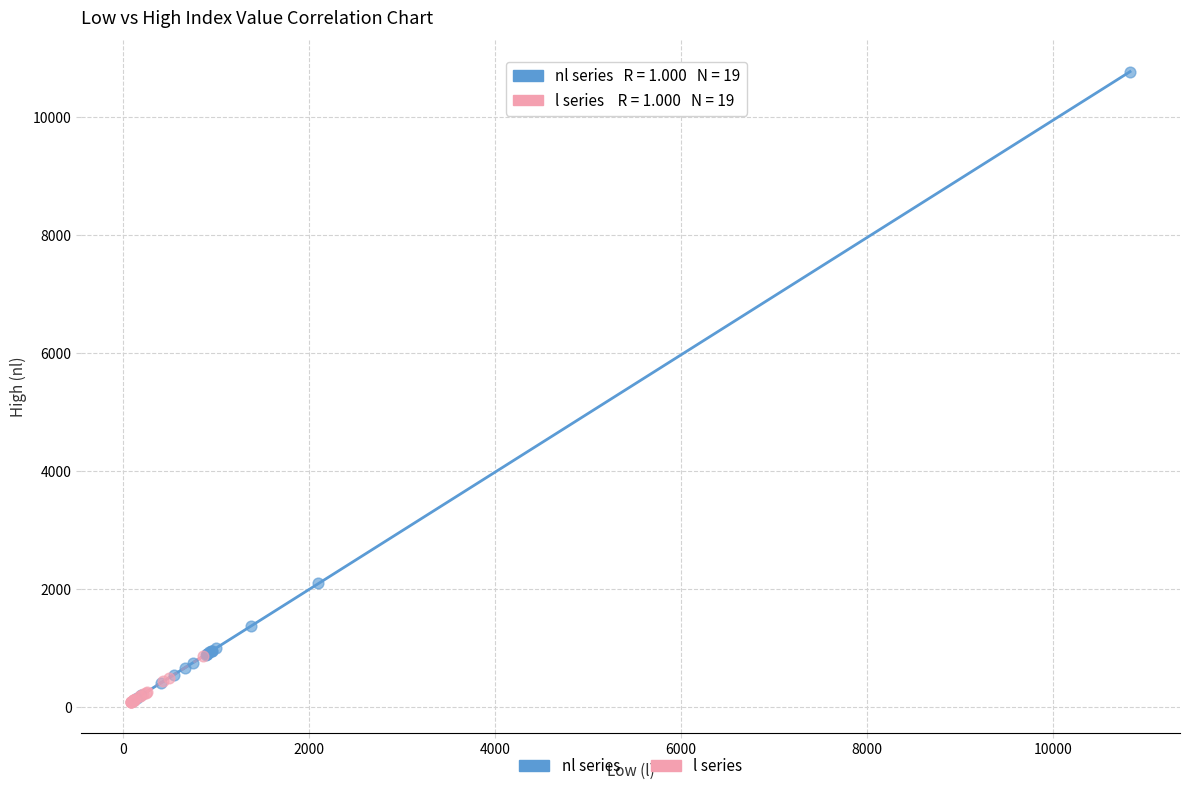

Which series reaches the maximum Y coordinate?

nl series